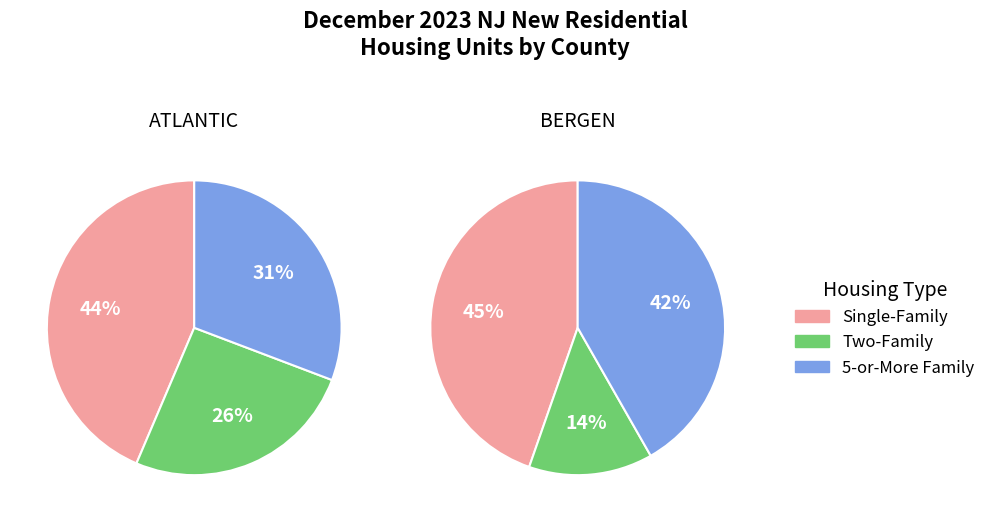

How much of the chart is everything except 2?

95.7%